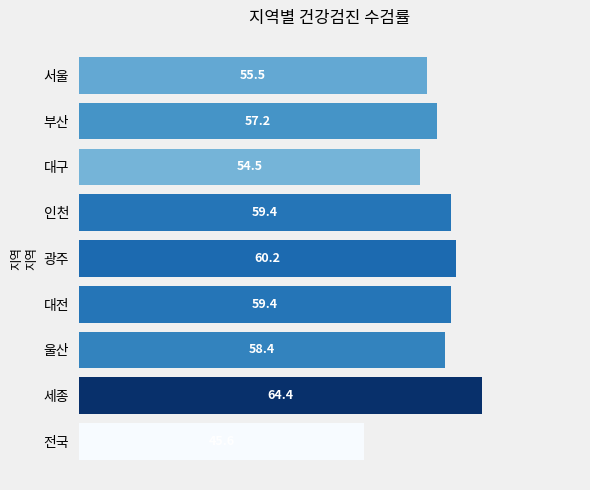

What is the smallest value displayed?

45.6